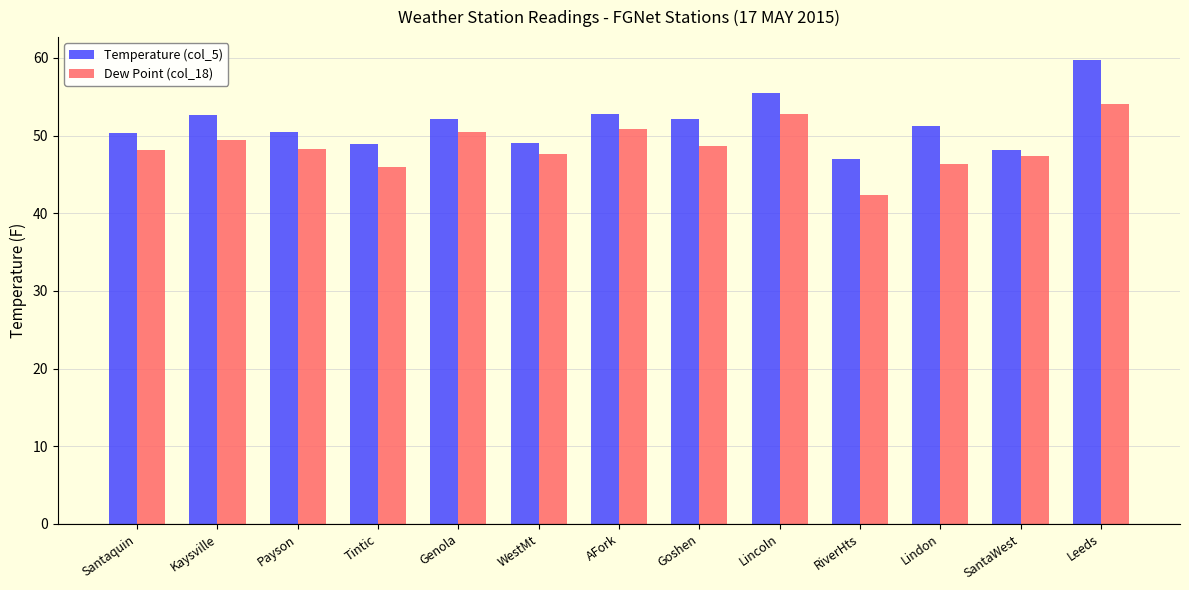

What is the spread (max minus min) of values at Tintic?

3.0